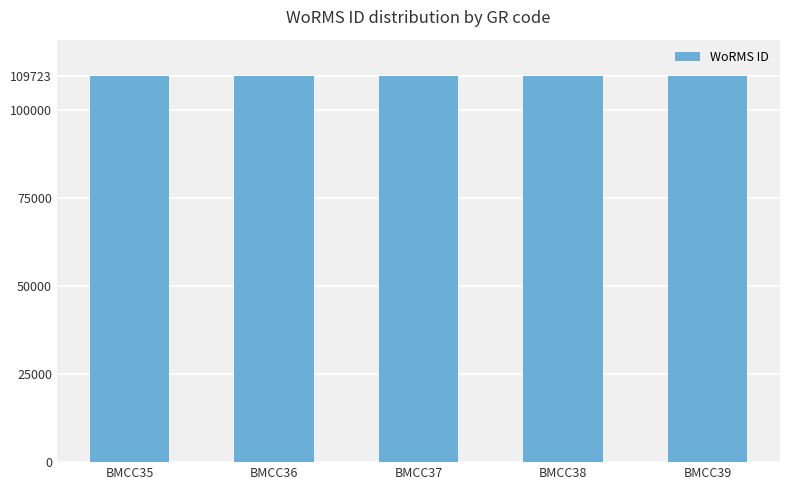

What is the sum of all values?

548637